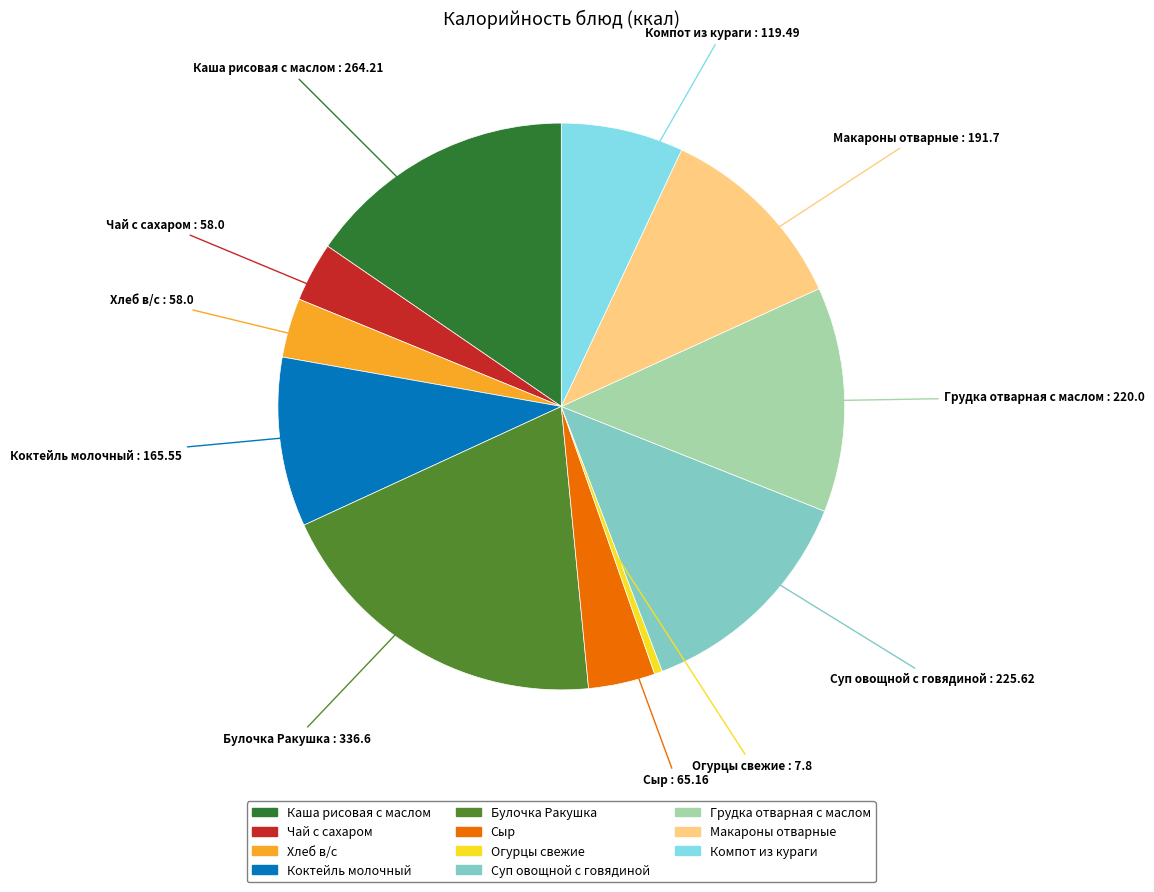

The Макароны отварные slice represents 11% of the pie. True or false?

True